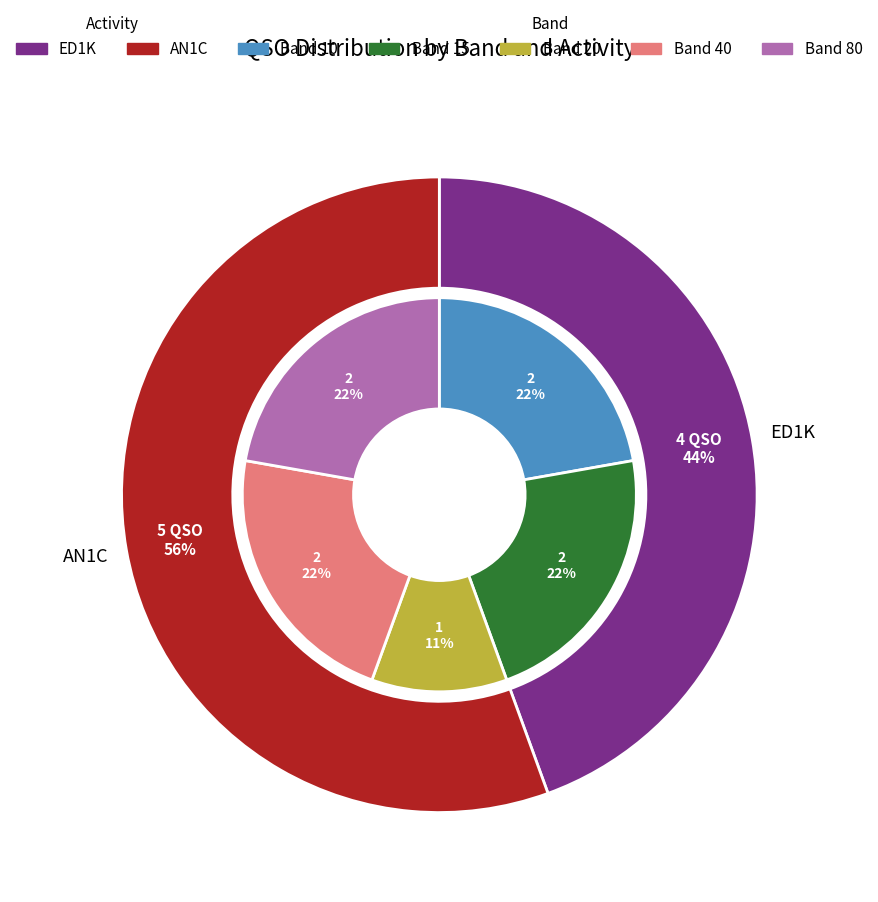

Combined, do 15 and 40 account for over 50%?

No